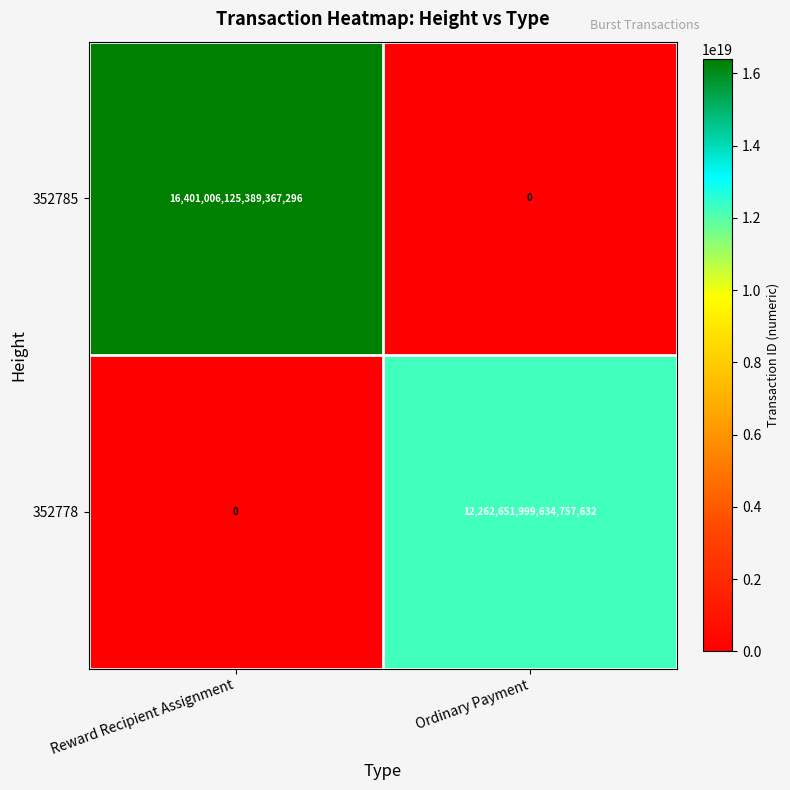

At which category is the sum across all series the highest?

Reward Recipient Assignment